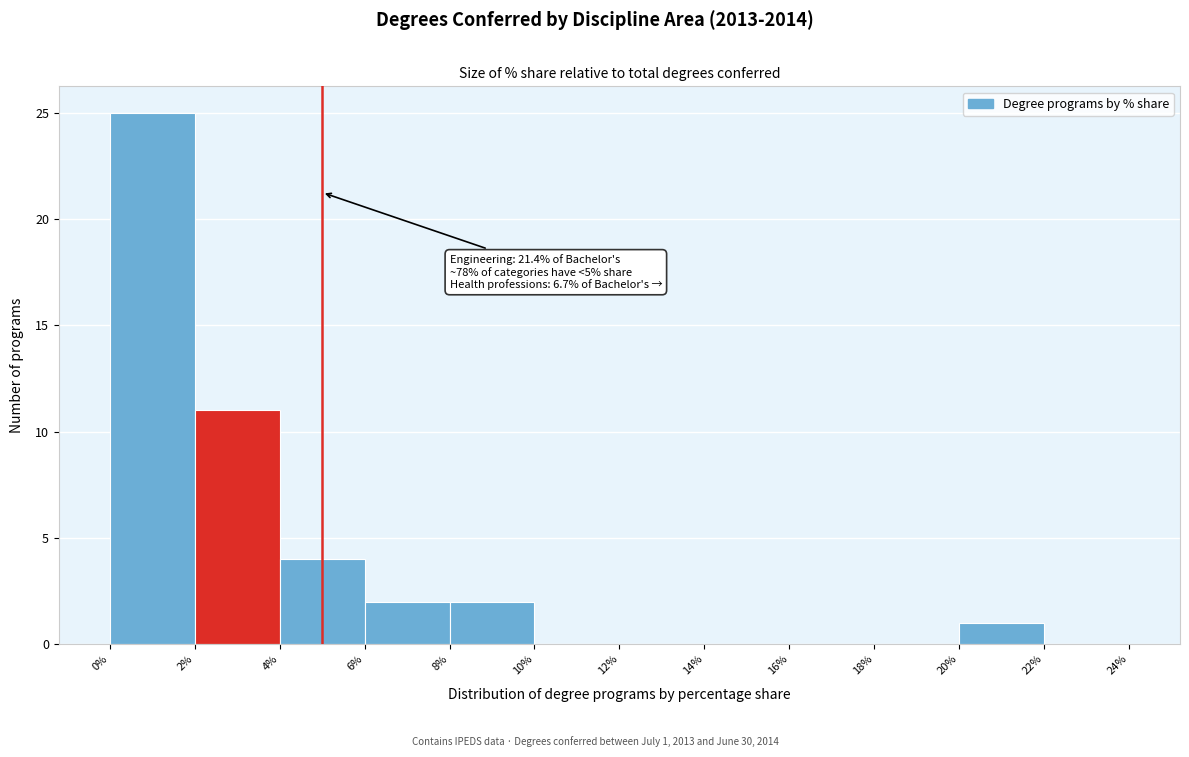

Which range on the x-axis has the tallest bar?

0% to 2%